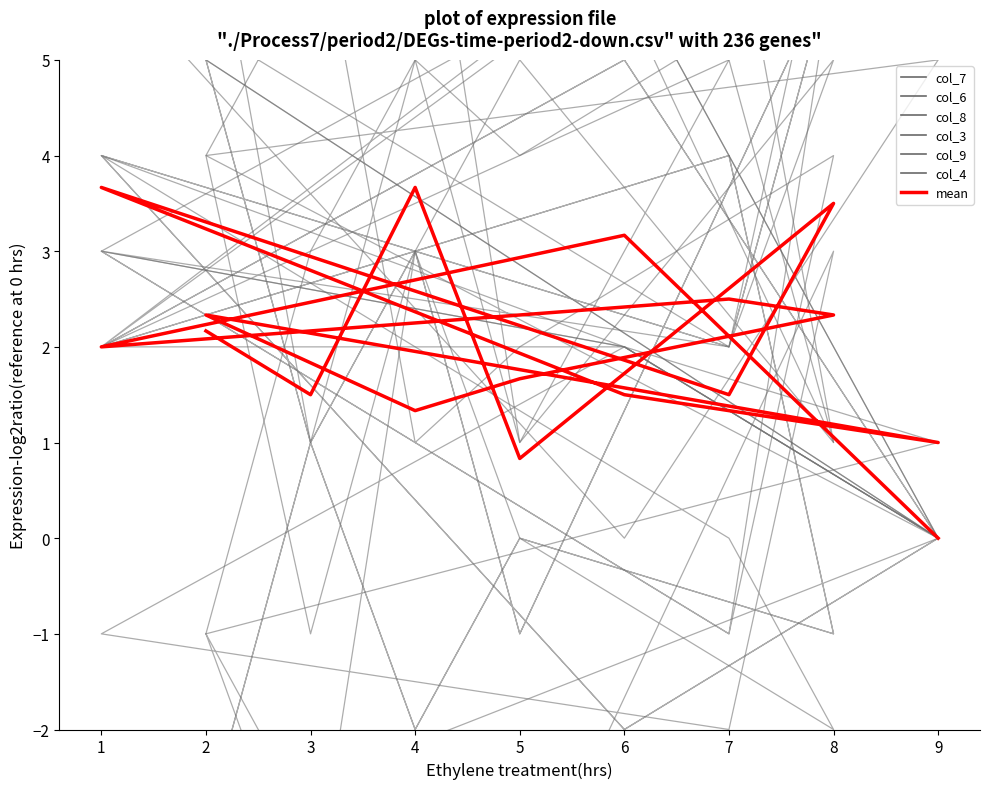

What is the sum of all mean values?

36.5